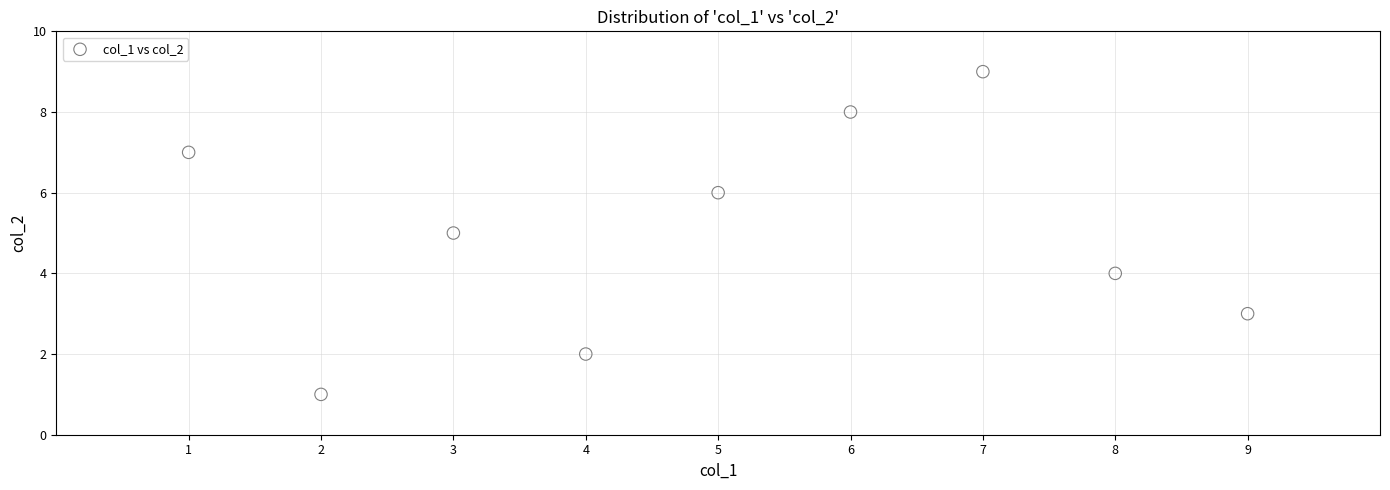

What is the range of Y values (max minus min)?

8